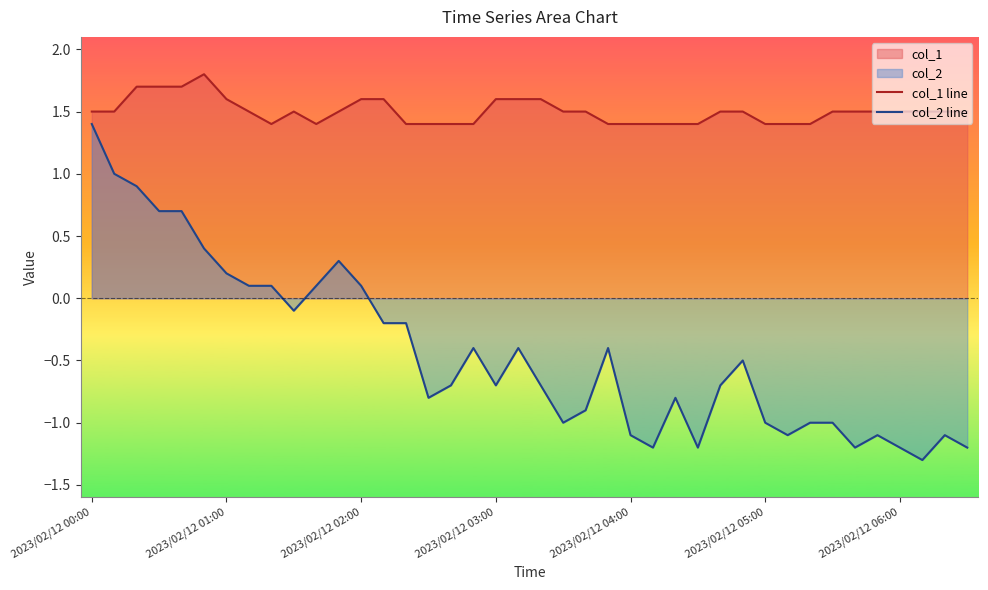

What is the total value across all series at 23?

1.0